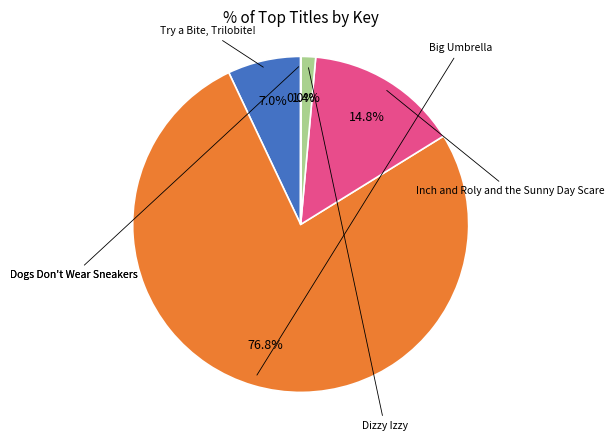

Does any single category account for the majority?

Yes